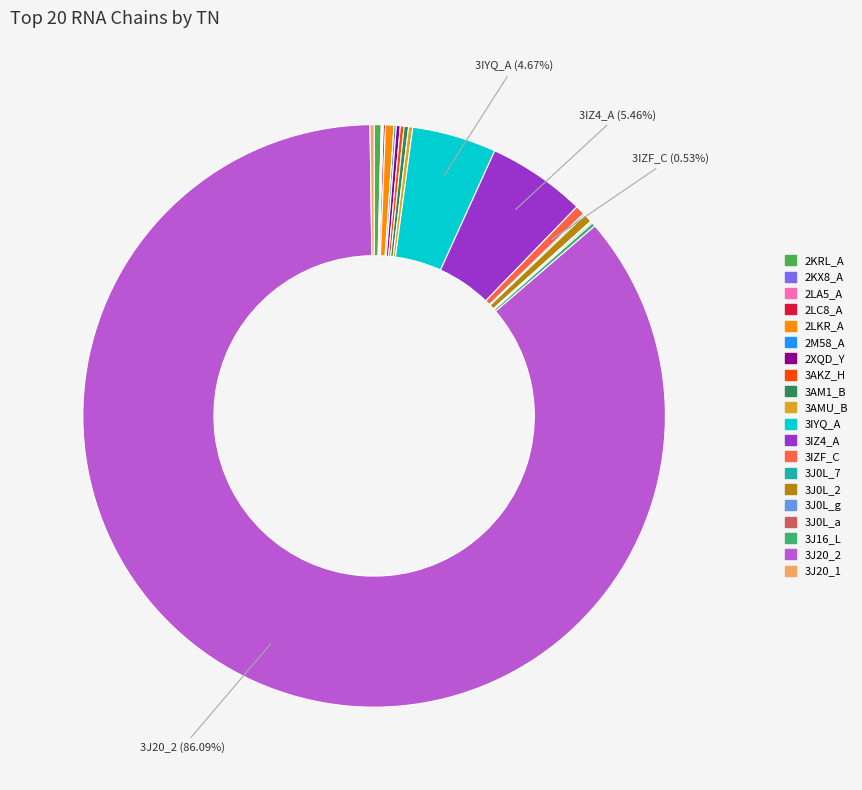

Which category has the smallest portion of the pie?

3J0L_g